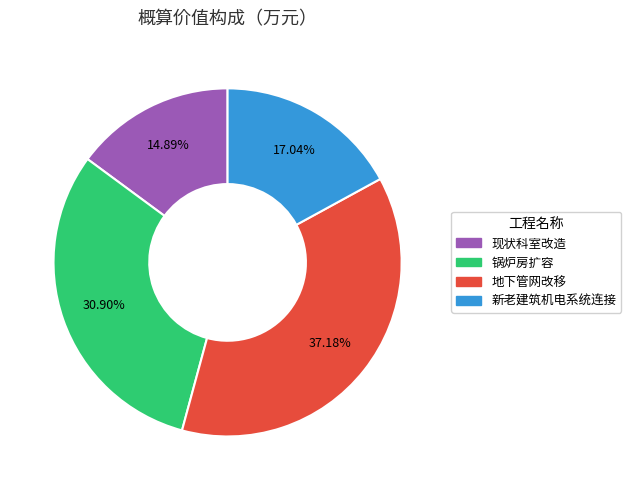

How many segments does this pie chart have?

4